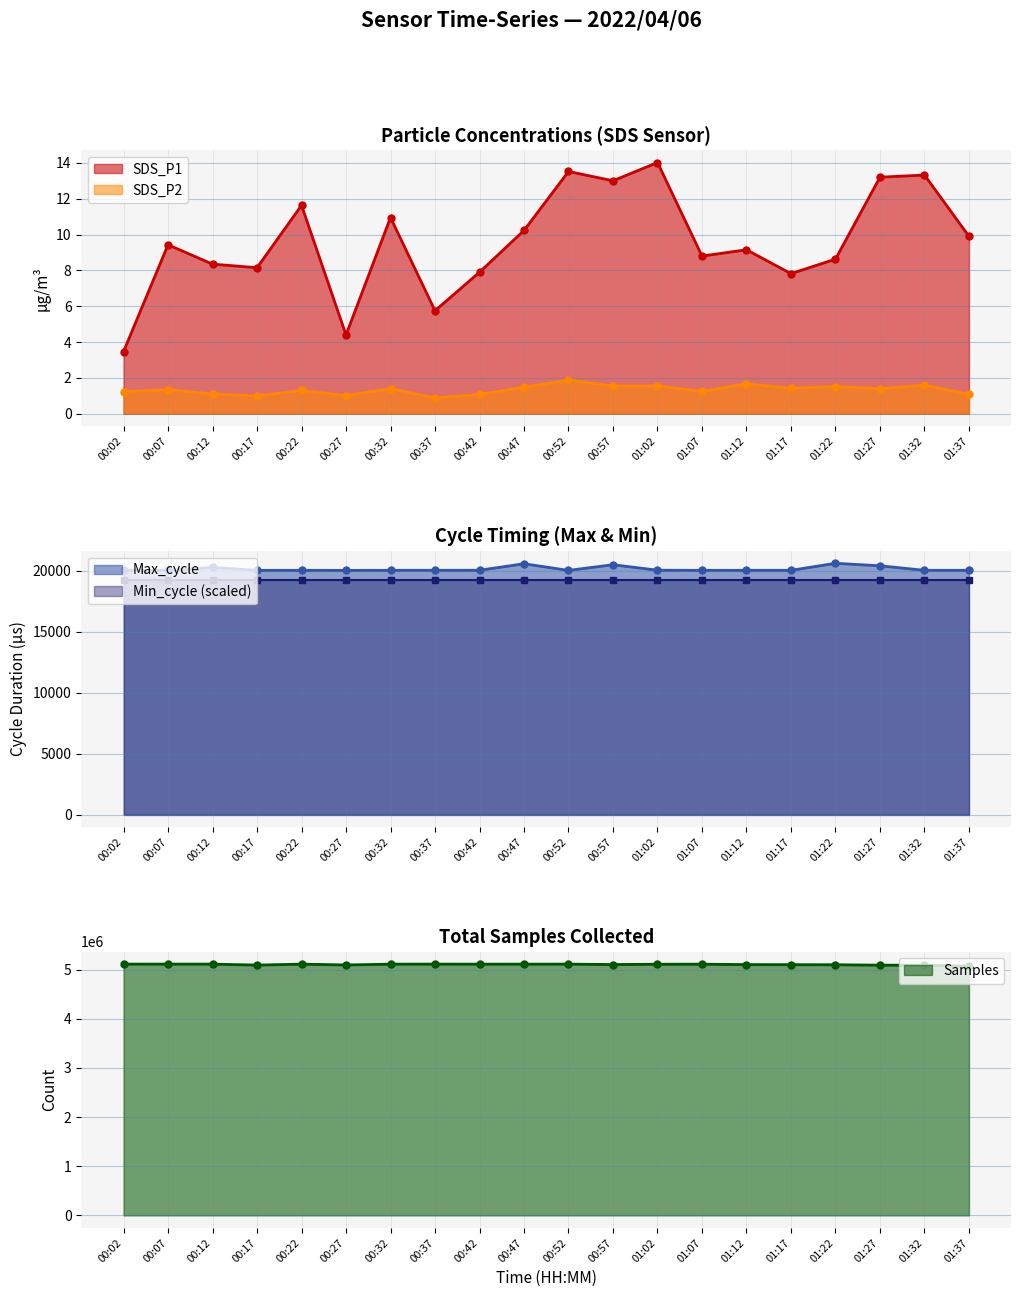

Which series has the largest total across all categories?

Samples